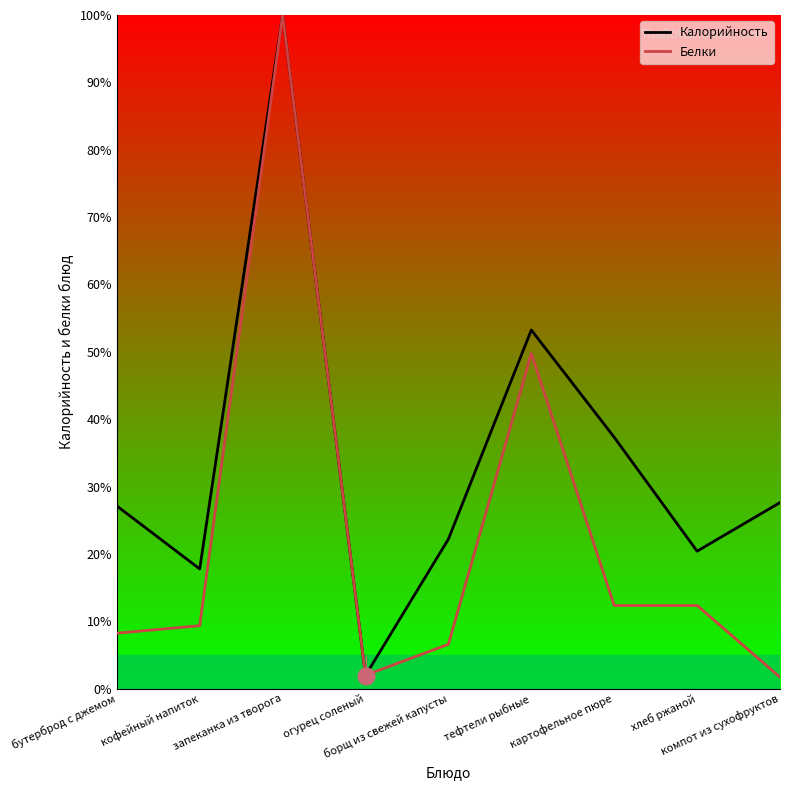

What is the difference between the highest and lowest values at тефтели рыбные?

3.5